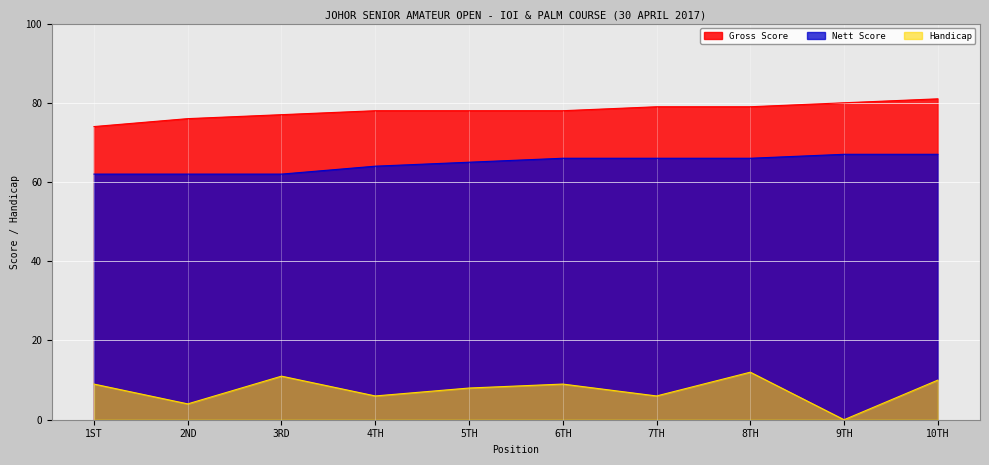

How many Nett Score values are between 62 and 66?

8